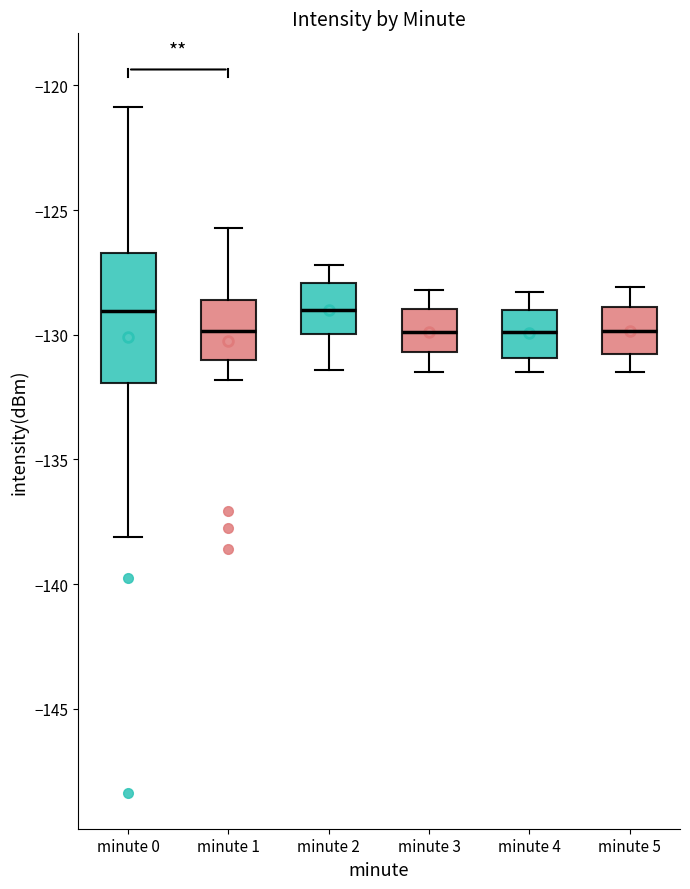

Comparing the boxes themselves (not the whiskers), which one is the tallest?

minute 0